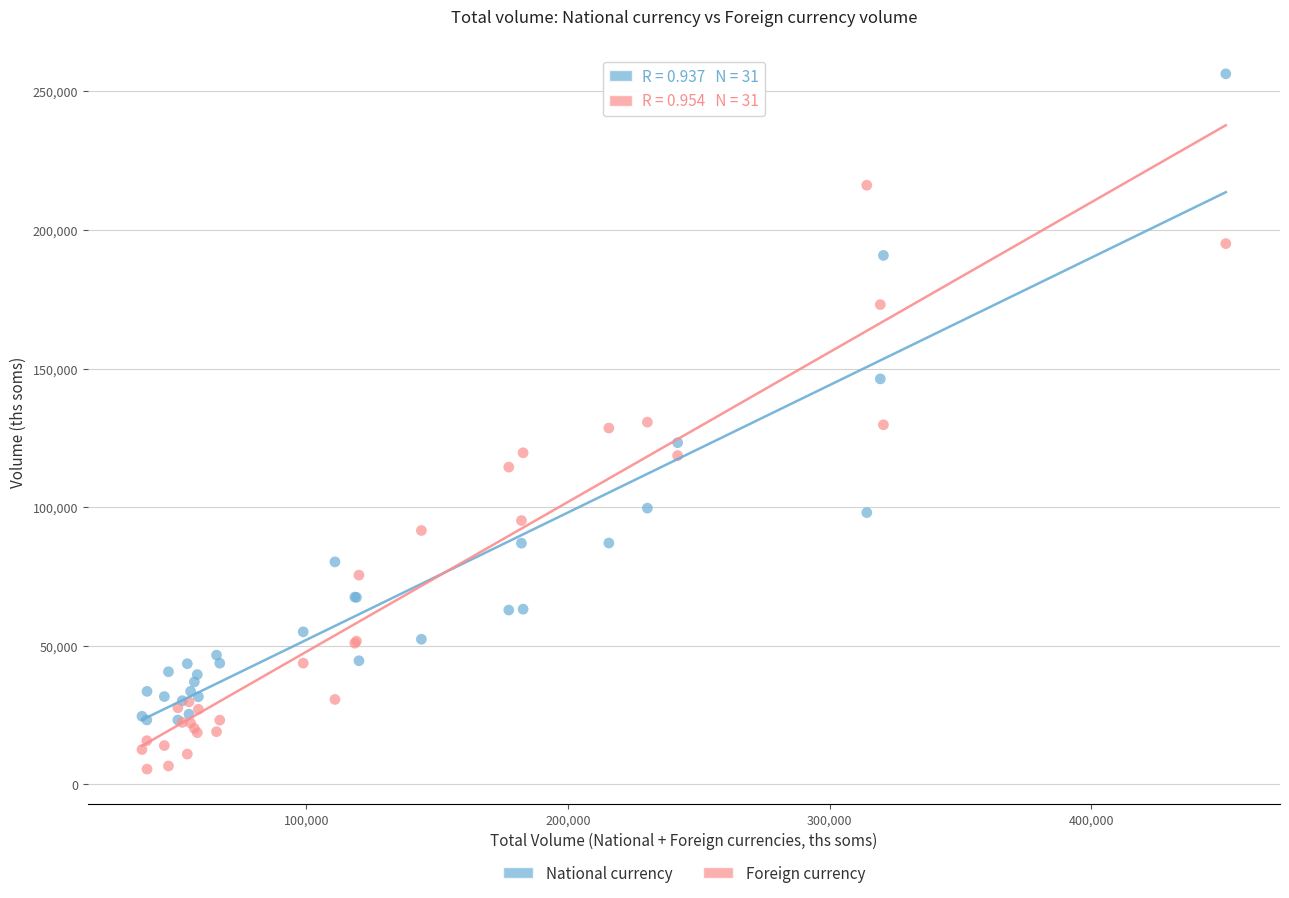

What are all the series names shown in the legend?

National currency, Foreign currency